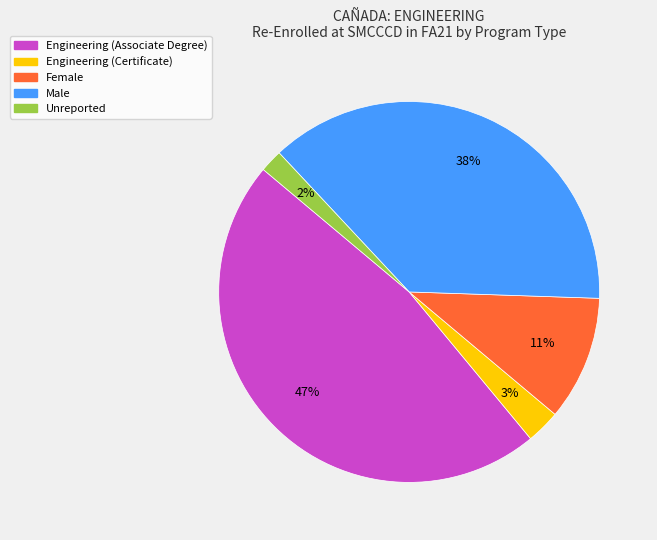

How many slices are in this pie chart?

5